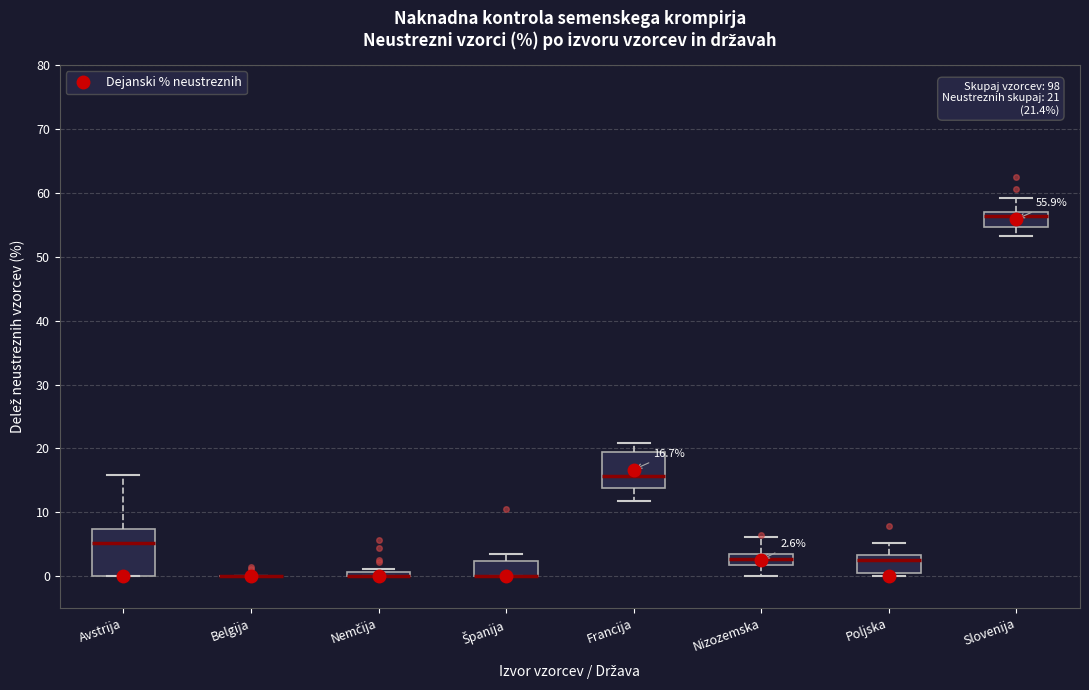

Comparing the boxes themselves (not the whiskers), which one is the tallest?

Avstrija